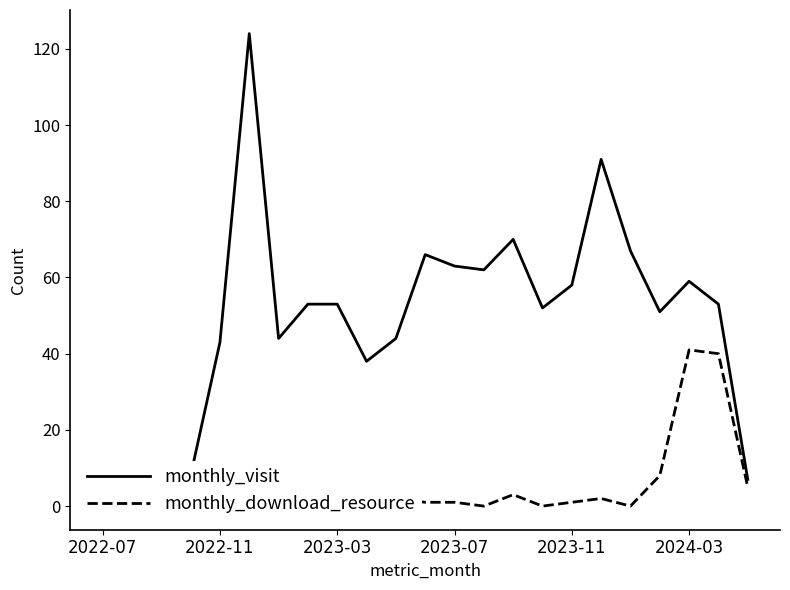

What is the difference between the monthly_visit values at 2022-07 and 18?

64